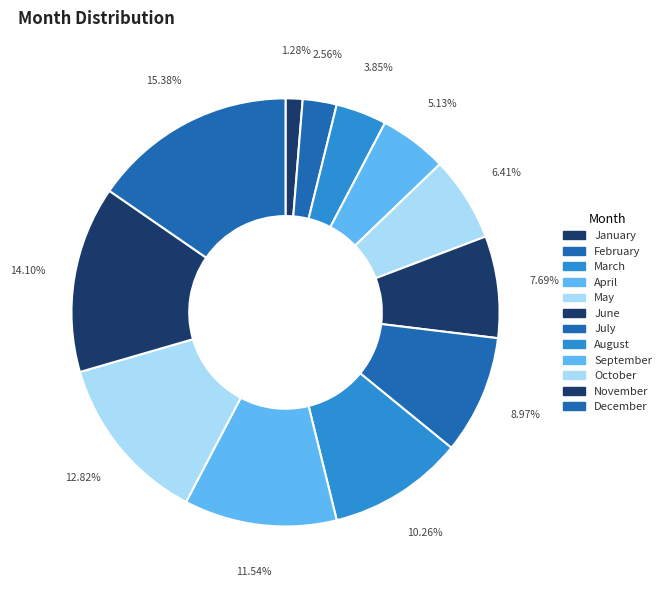

Count the number of slices in the pie.

12